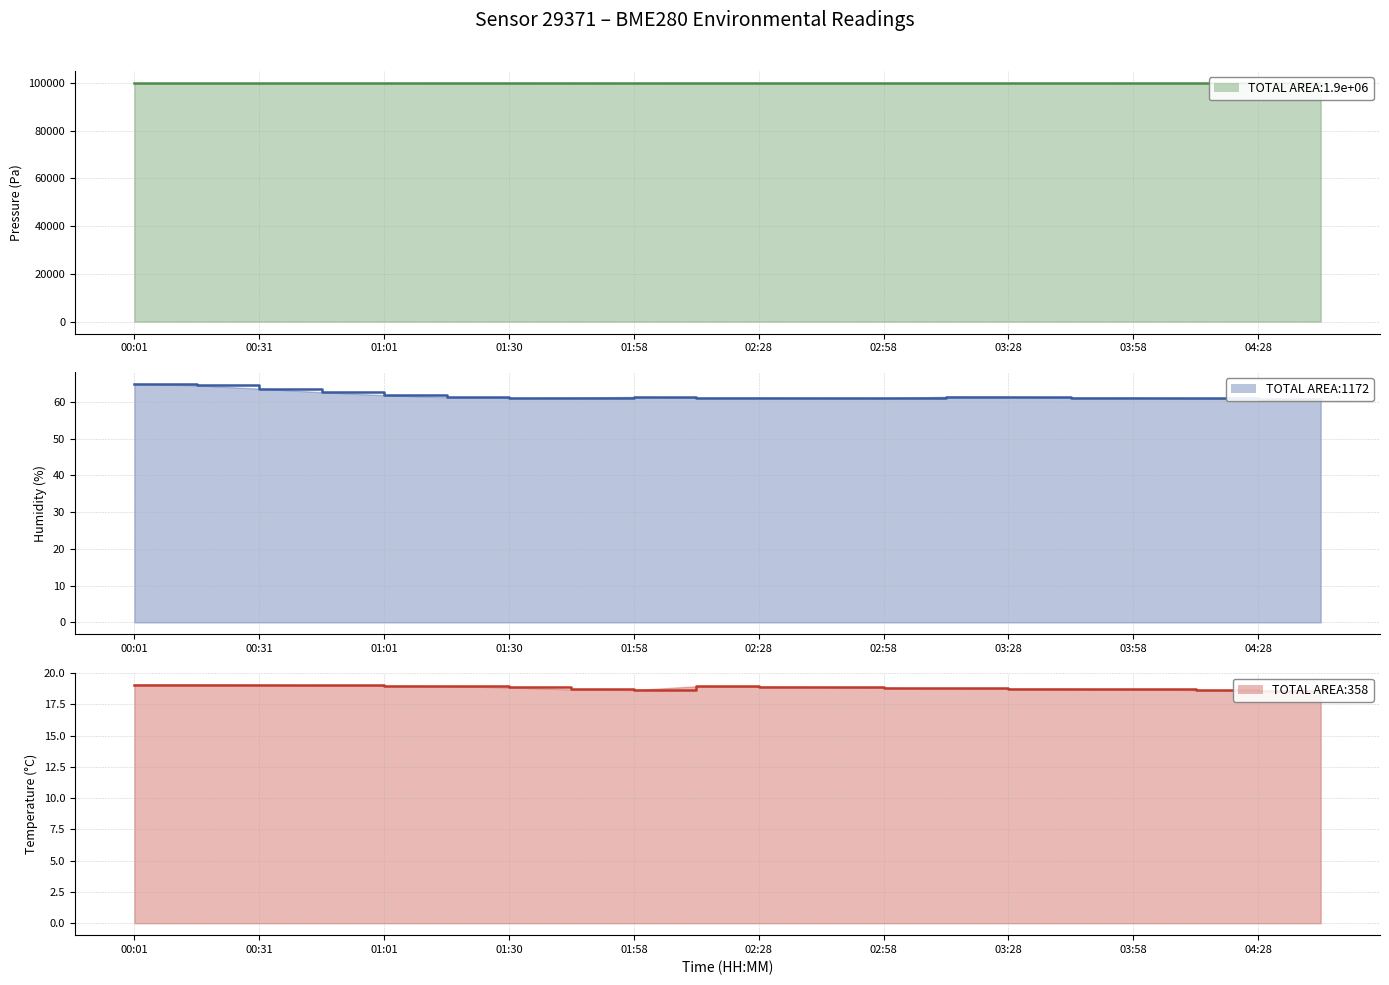

How many values in the humidity series are below 61?

2